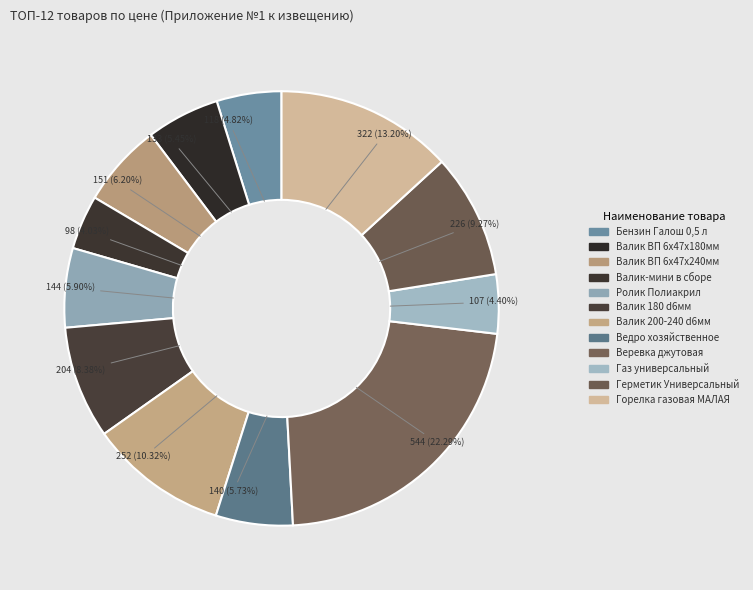

To the nearest percent, what is the combined percentage of Ролик Полиакрил and Веревка джутовая?

28%